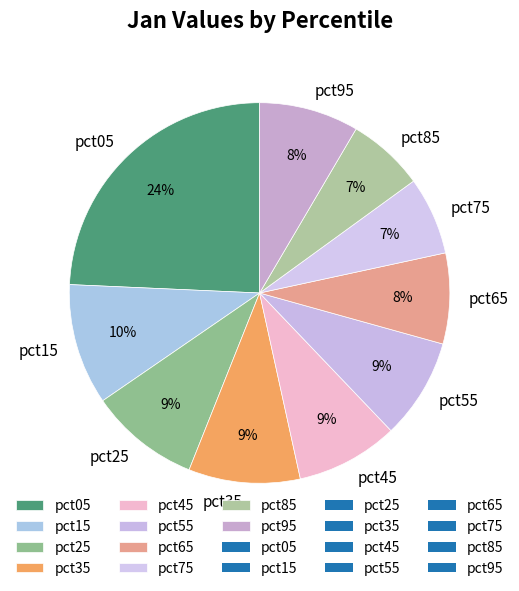

What percentage is the pct55 slice, to the nearest percent?

9%